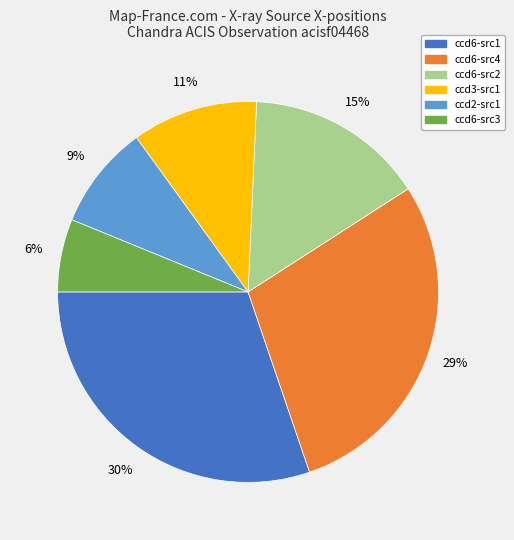

Is there any slice that represents more than half of the pie?

No